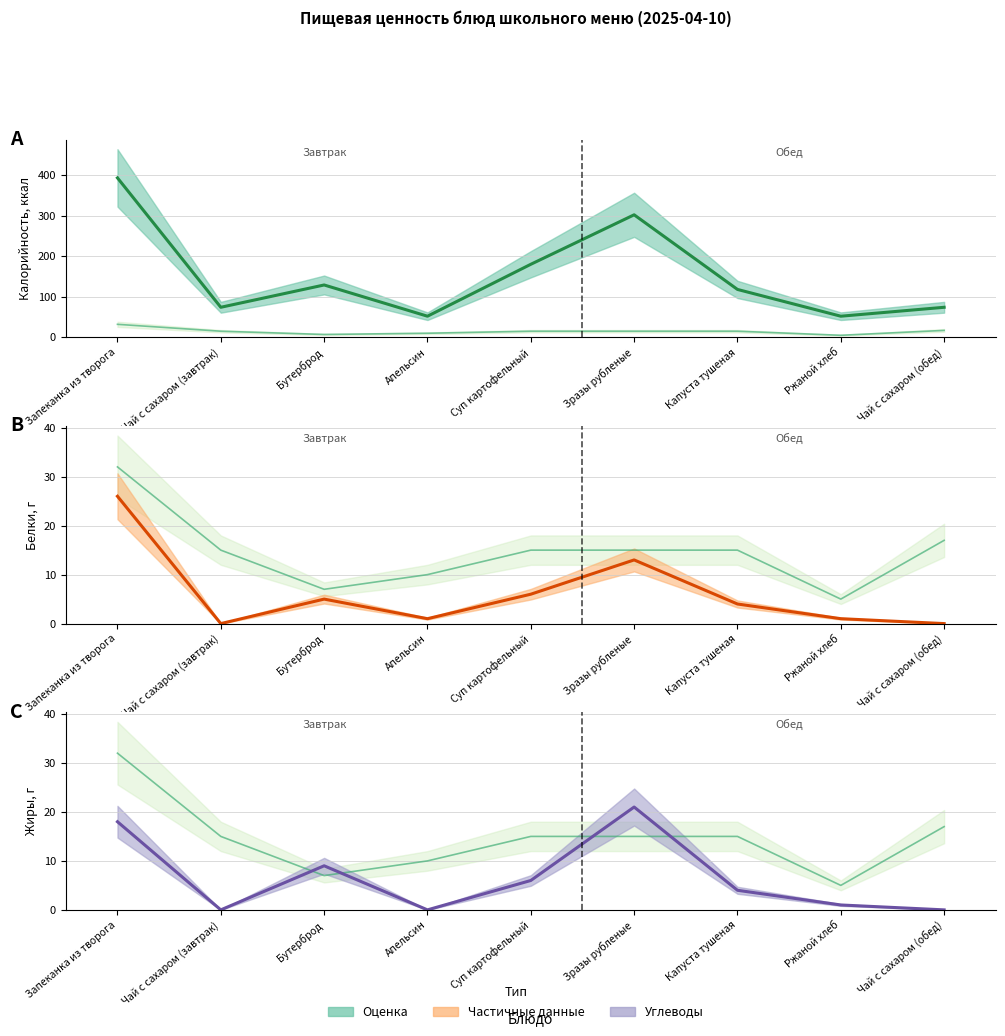

Where is the first local minimum for Содержание жиров?

Чай с сахаром (завтрак)